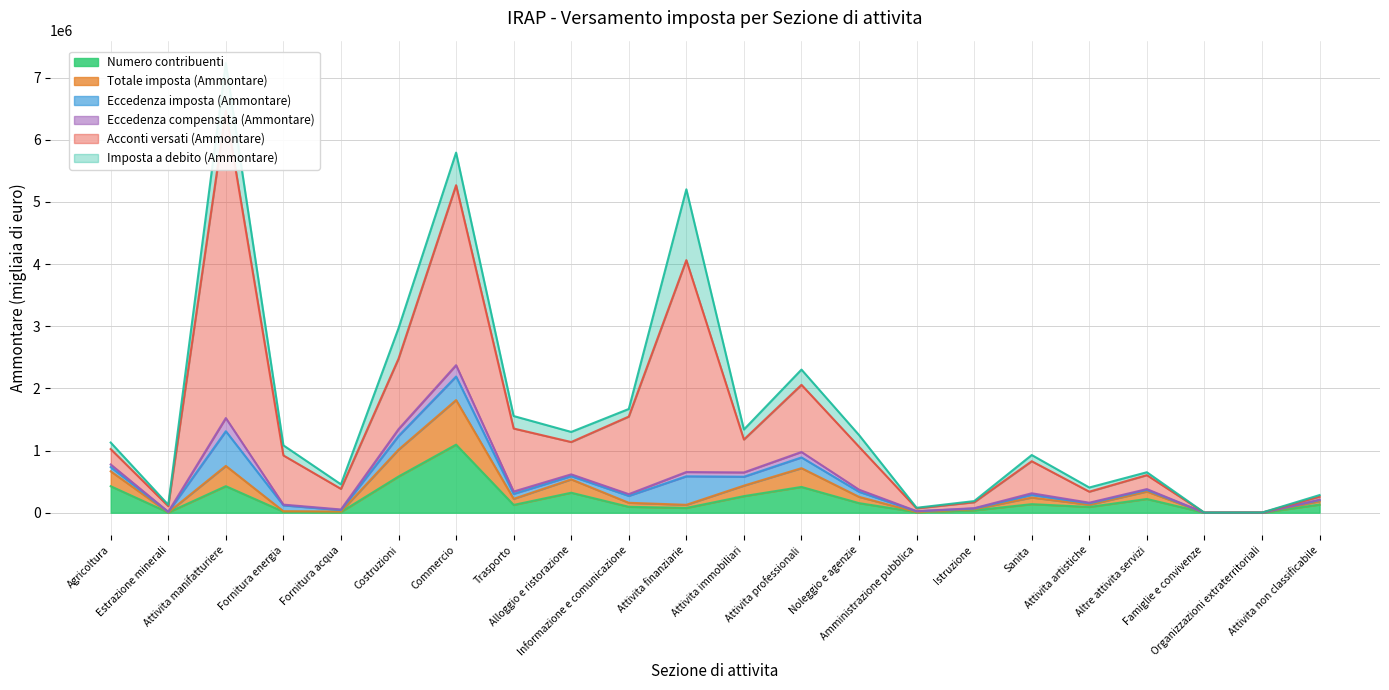

What is the lowest value of the Eccedenza imposta (Ammontare) series?

403